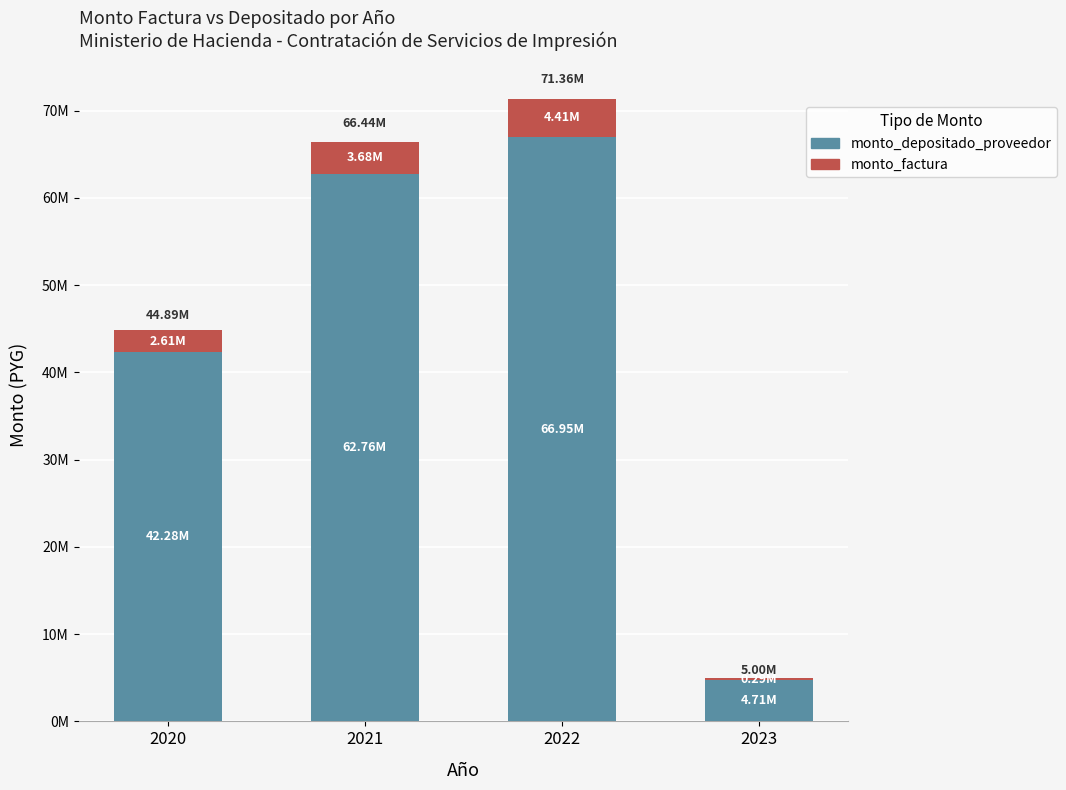

What are all the series names shown in the legend?

monto_depositado_proveedor, monto_factura